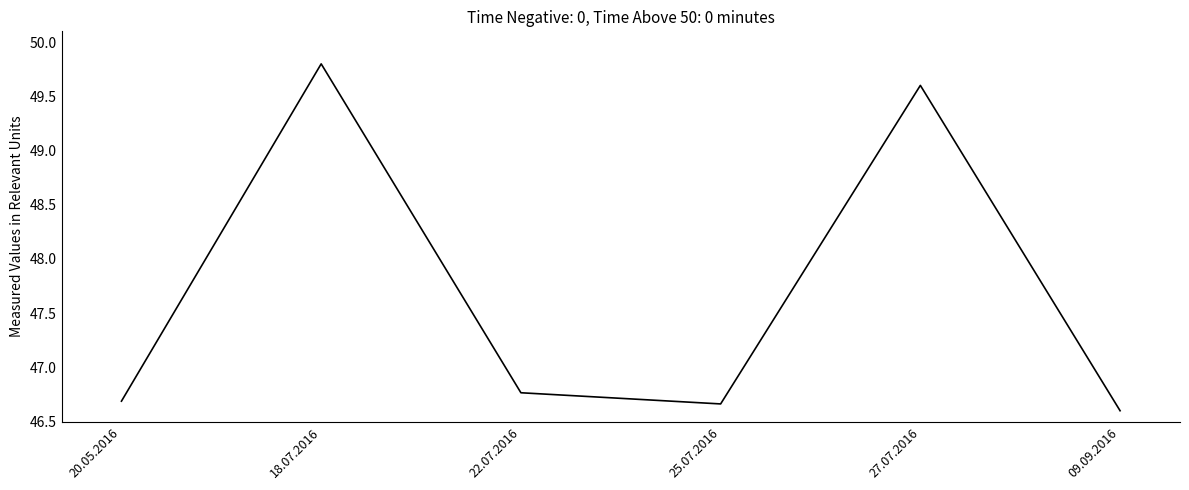

Approximately how many times larger is the value at 22.07.2016 compared to 18.07.2016?

0.9